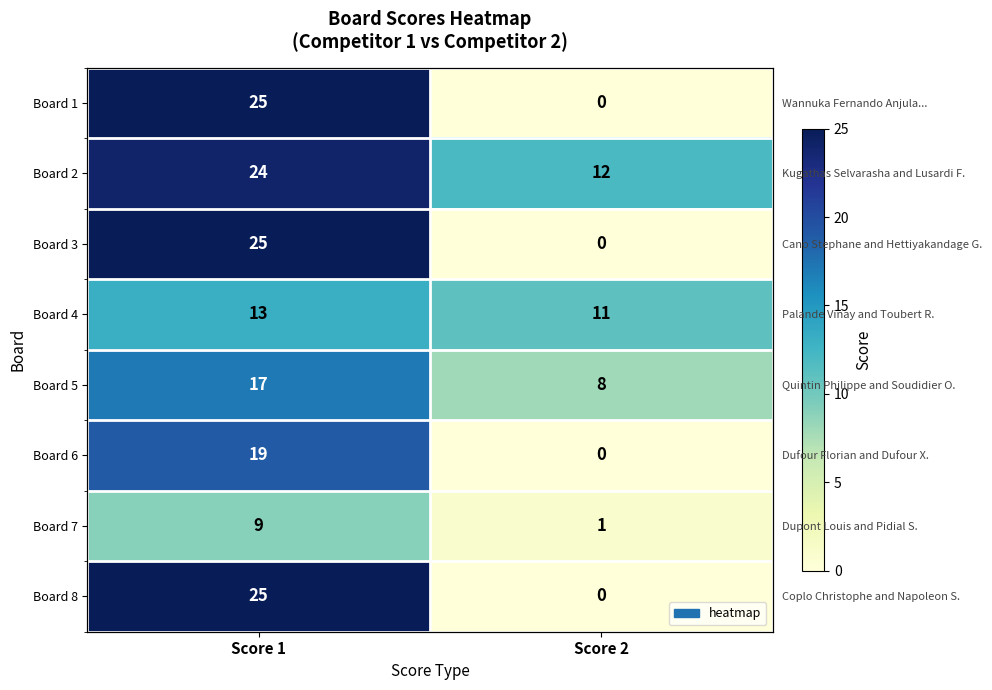

Which series has the largest total across all categories?

Board 2